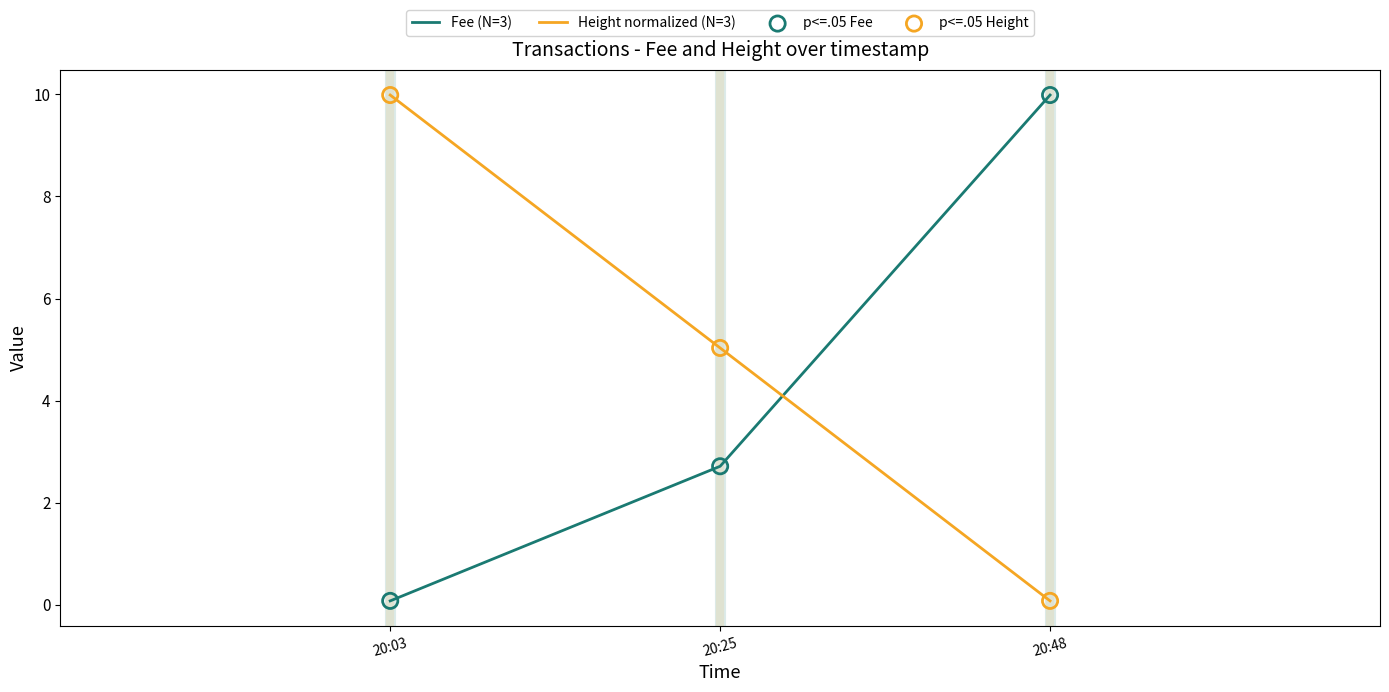

Which series has the largest total across all categories?

Height normalized (N=3)